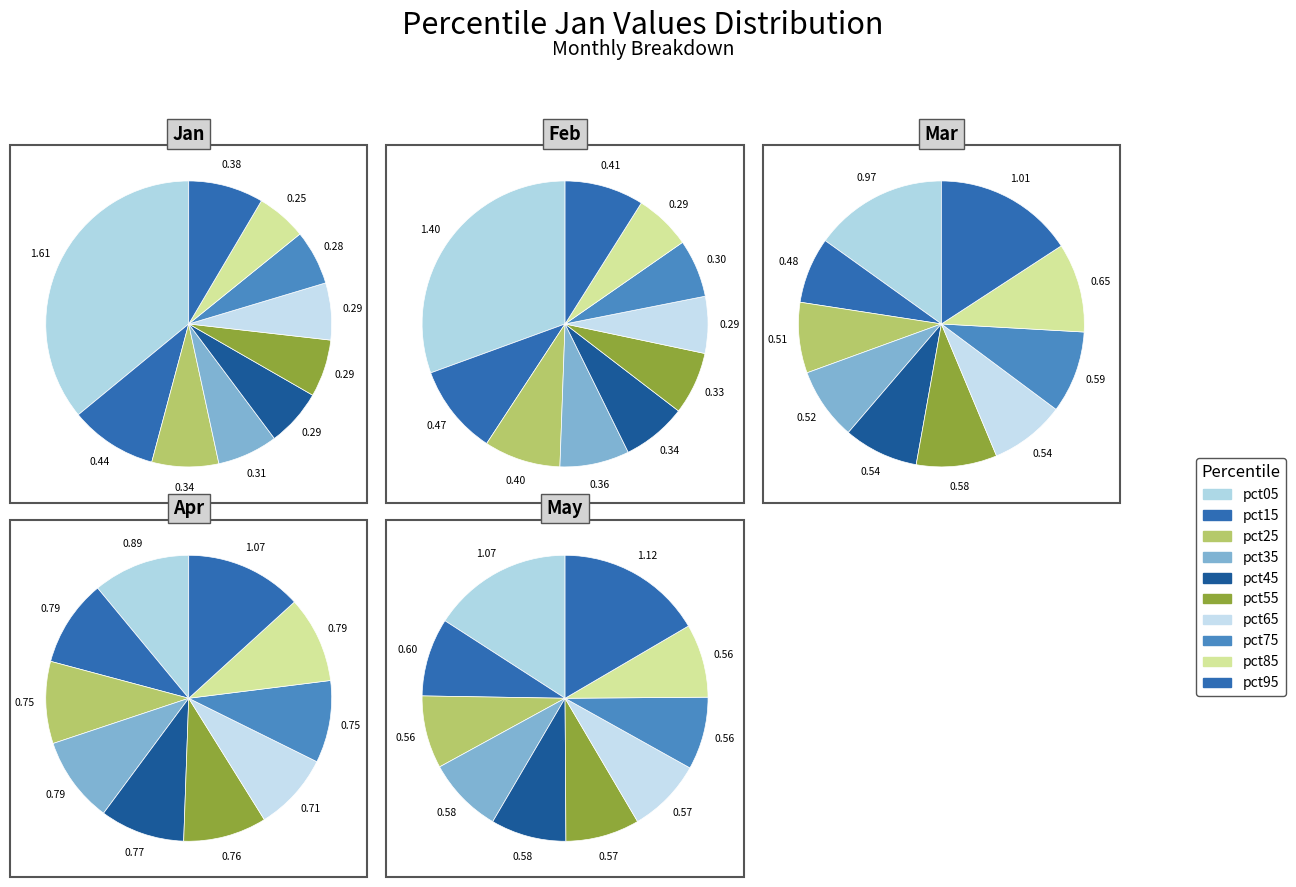

Is there any slice that represents more than half of the pie?

No